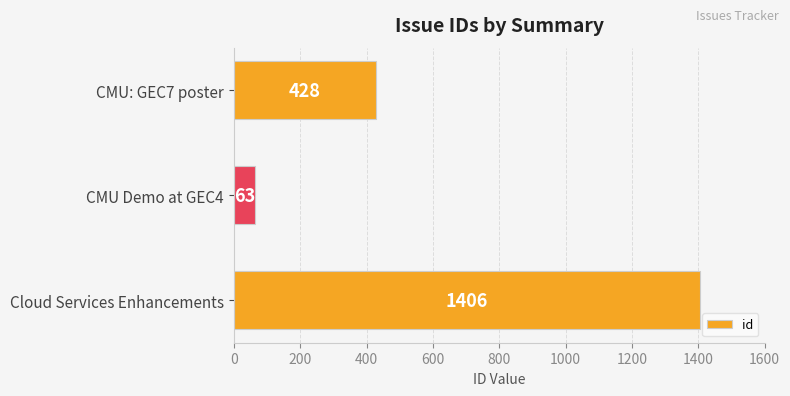

Which has a higher value, Cloud Services Enhancements or CMU: GEC7 poster?

Cloud Services Enhancements